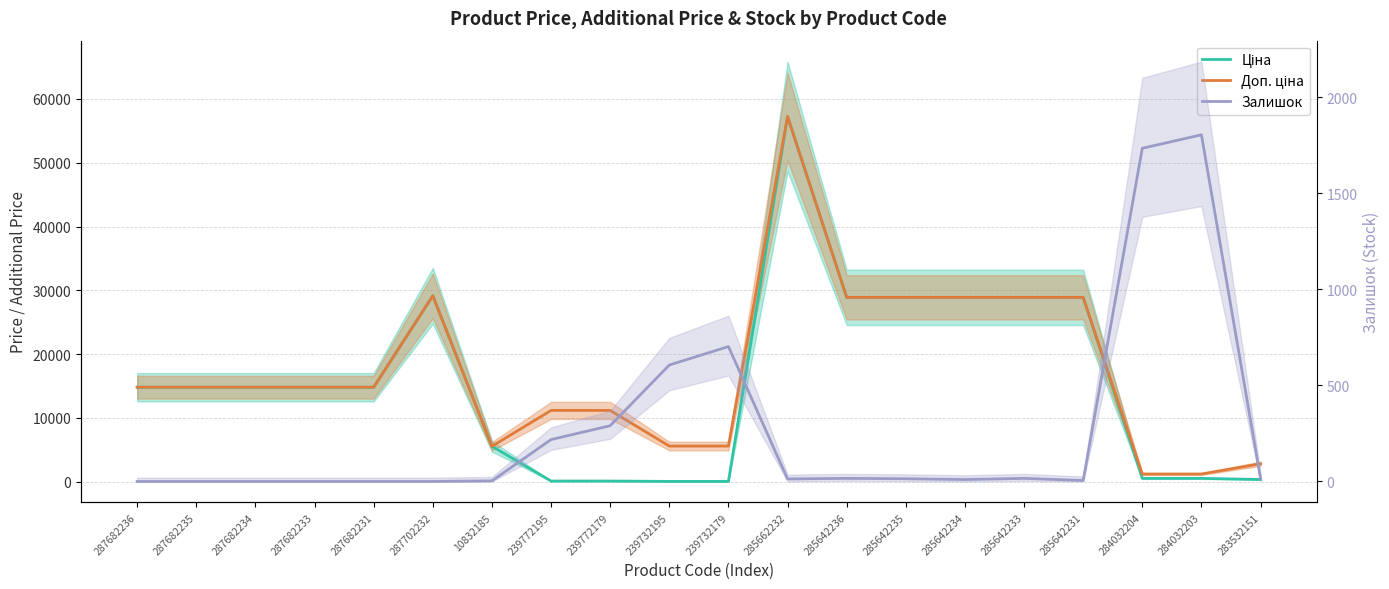

What is the sum of all Залишок values?

5446.0